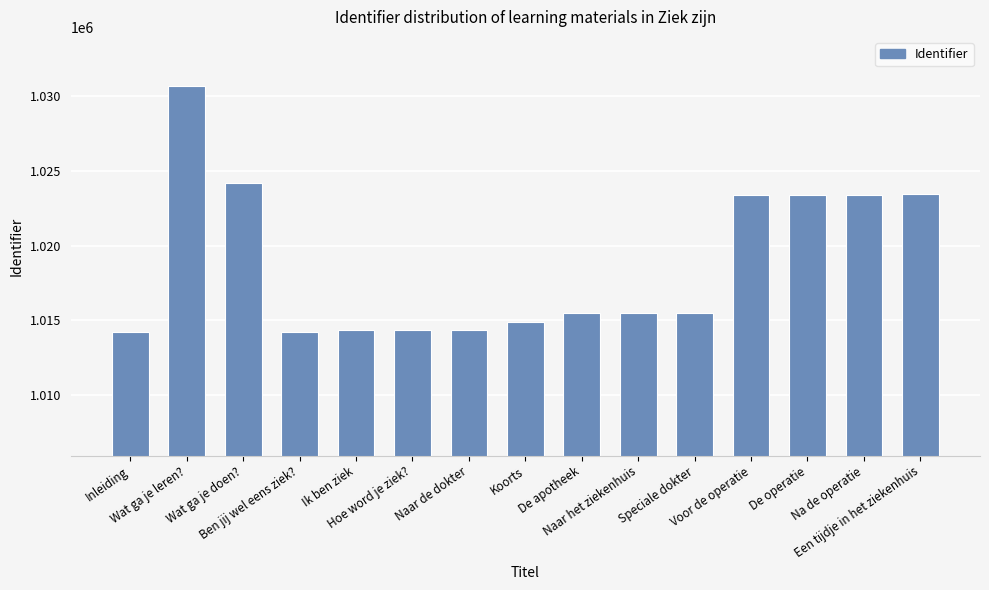

What is the value of the 12th bar from the left?

1023372